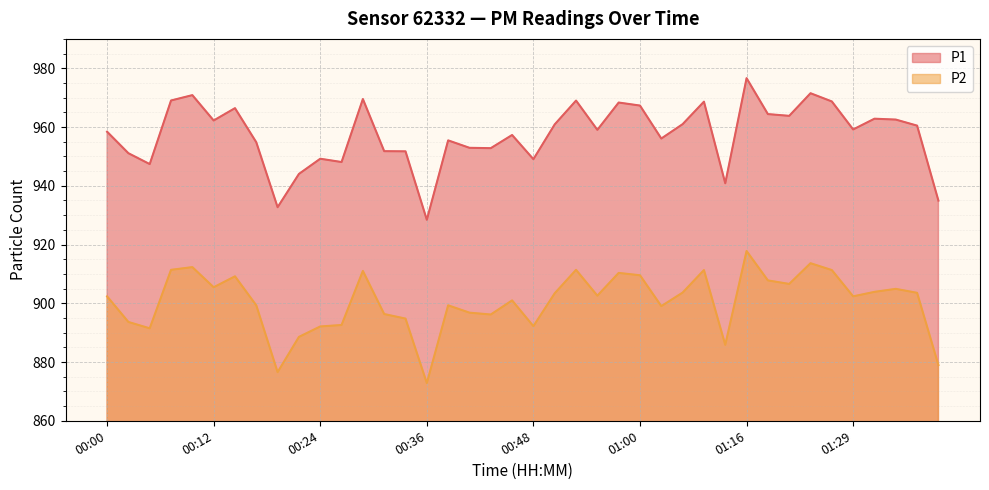

Rank the series by their maximum value, from highest to lowest.

P1, P2